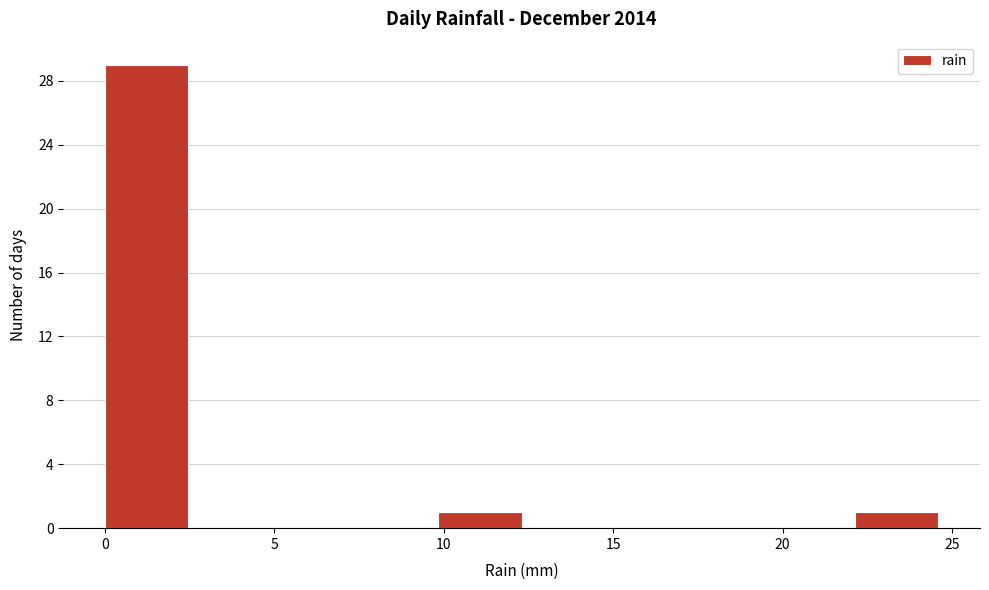

Reading left to right, list every bar in this chart as the range it spans on the x-axis followed by its height. Neither the bar edges nor the heights are printed on the chart, so give them approximately, as read against the axes.

0.0 to 2.5: 29
2.5 to 5.0: 0
5.0 to 7.5: 0
7.5 to 10.0: 0
10.0 to 12.5: 1
12.5 to 15.0: 0
15.0 to 17.0: 0
17.0 to 19.5: 0
19.5 to 22.0: 0
22.0 to 24.5: 1